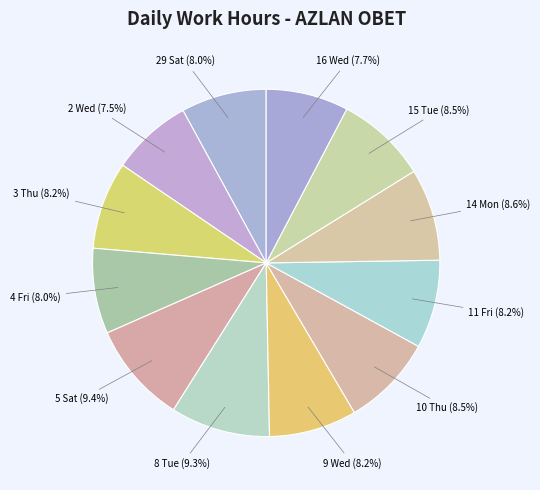

Count the number of slices in the pie.

12